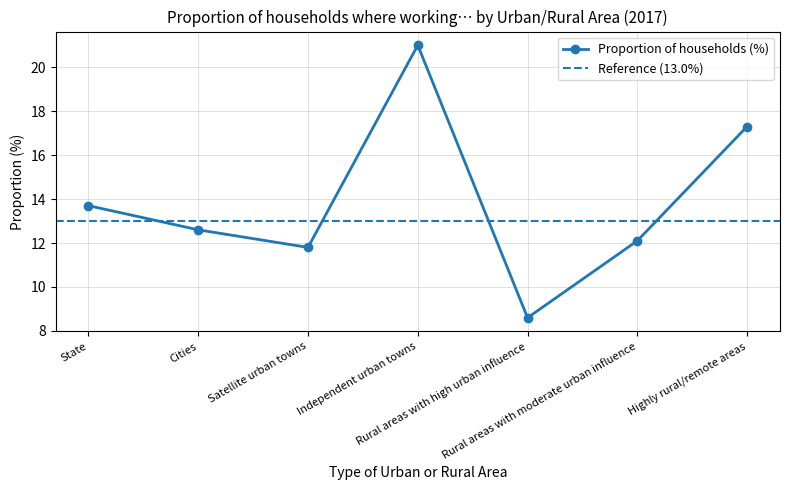

Rank the categories by value from highest to lowest.

Independent urban towns, Highly rural/remote areas, State, Cities, Rural areas with moderate urban influence, Satellite urban towns, Rural areas with high urban influence